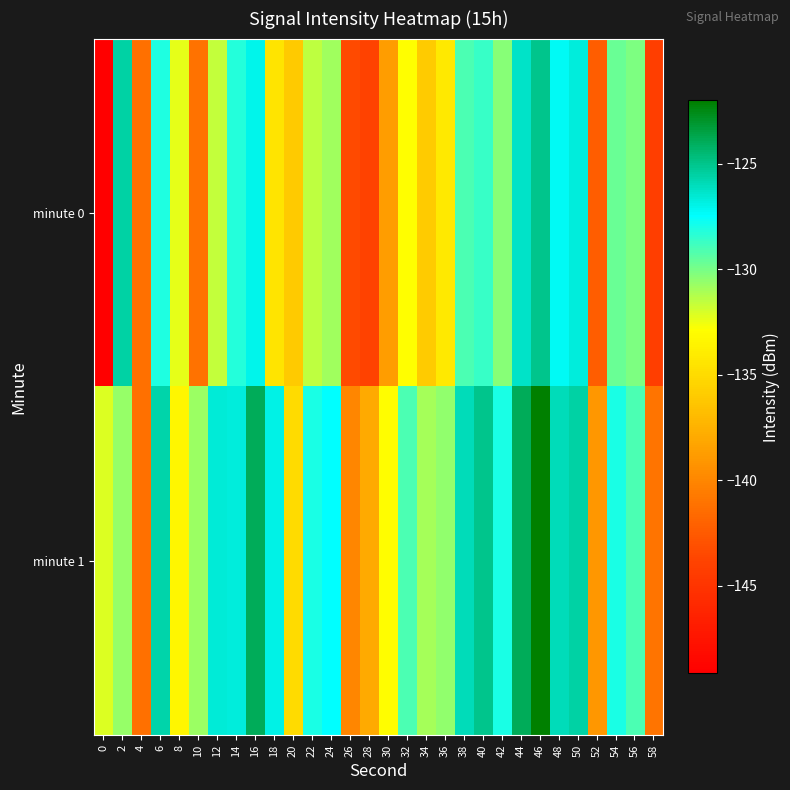

What is the greatest value displayed?

-122.0